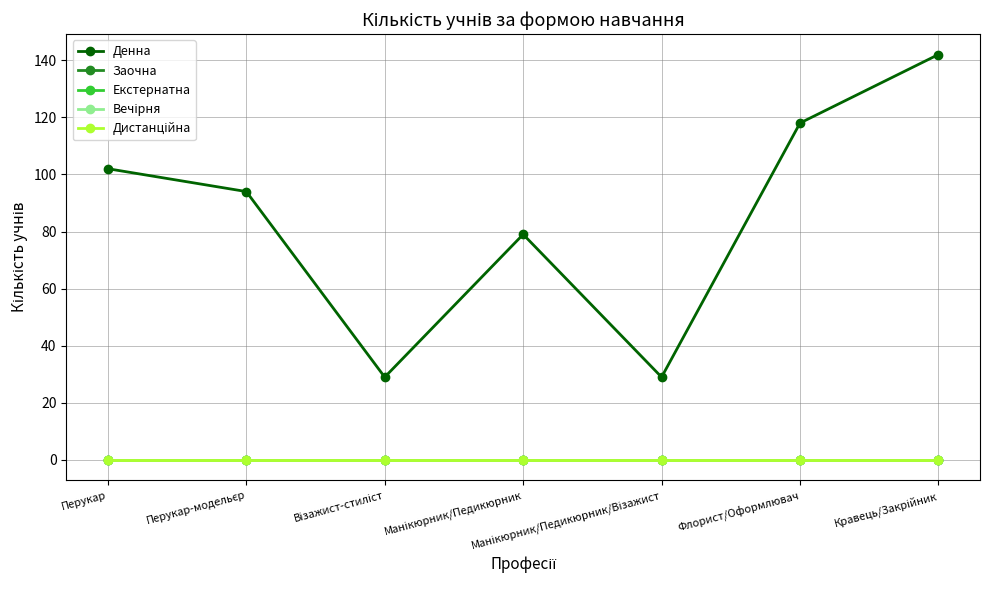

Where does the Денна series first go above 94?

Перукар